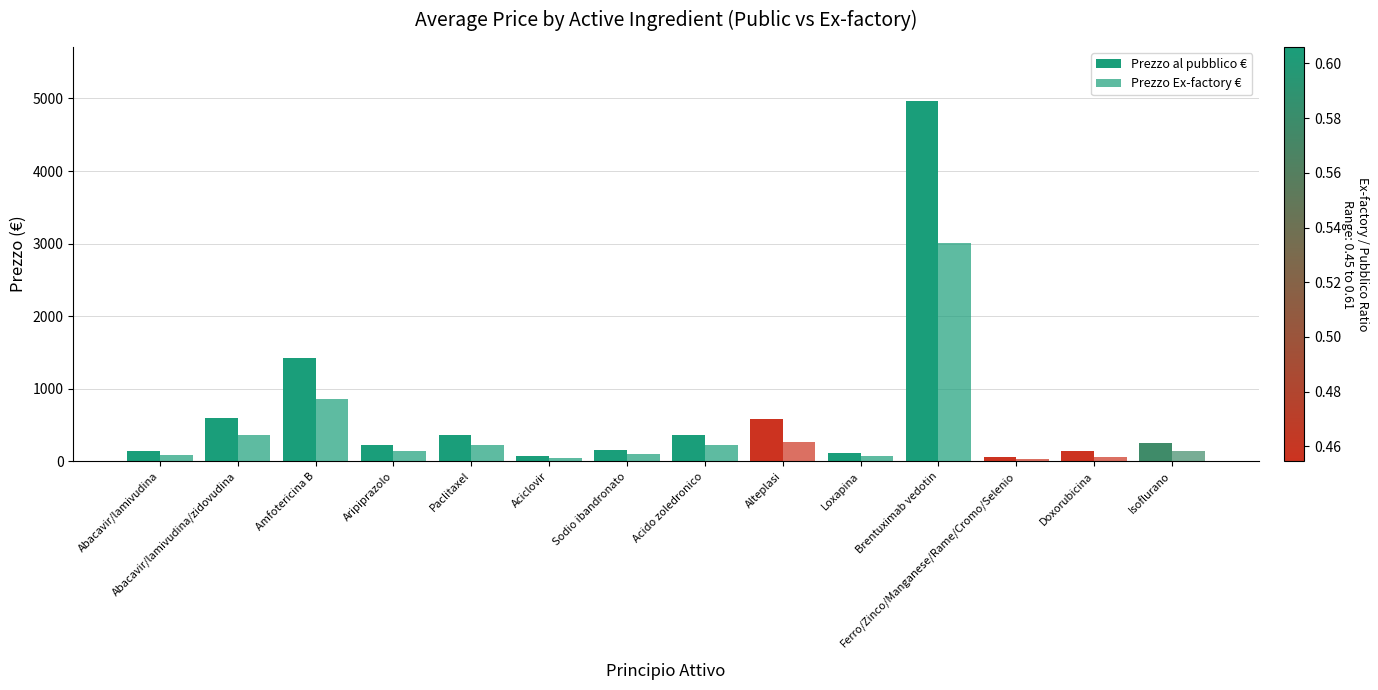

What is the value of the Prezzo Ex-factory € bar at the 5th from the left?

221.1